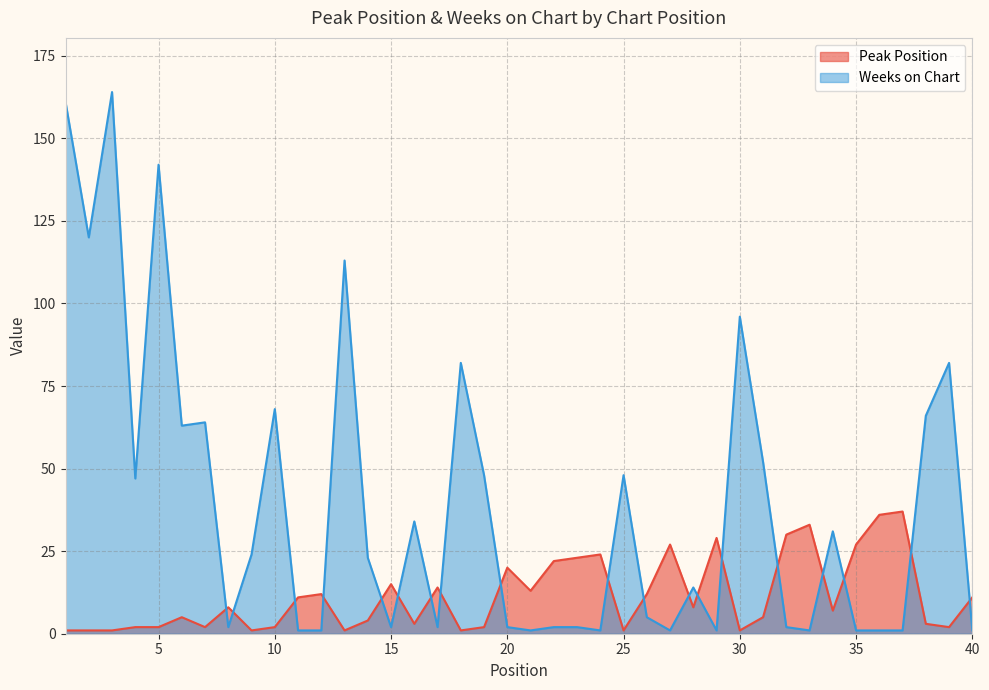

Between 19 and 25, which series saw the biggest shift?

Peak Position